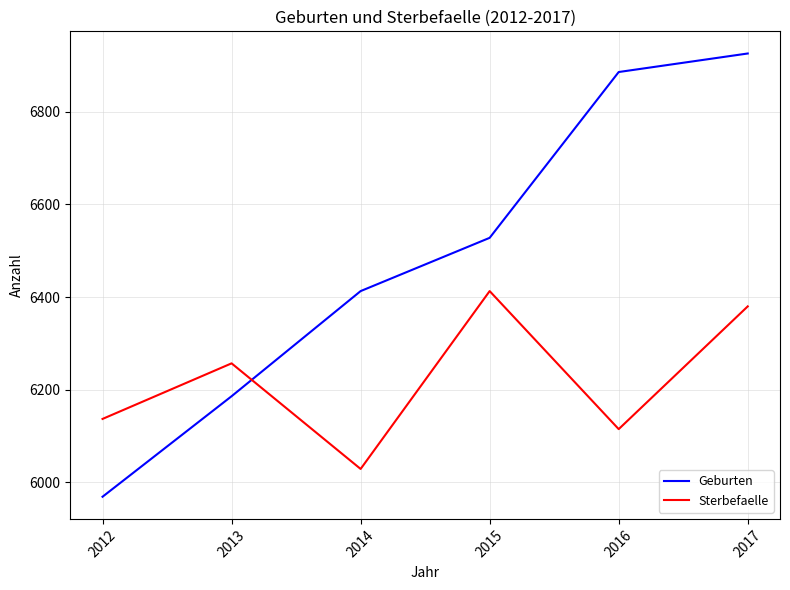

Which series has the widest spread of values?

Geburten